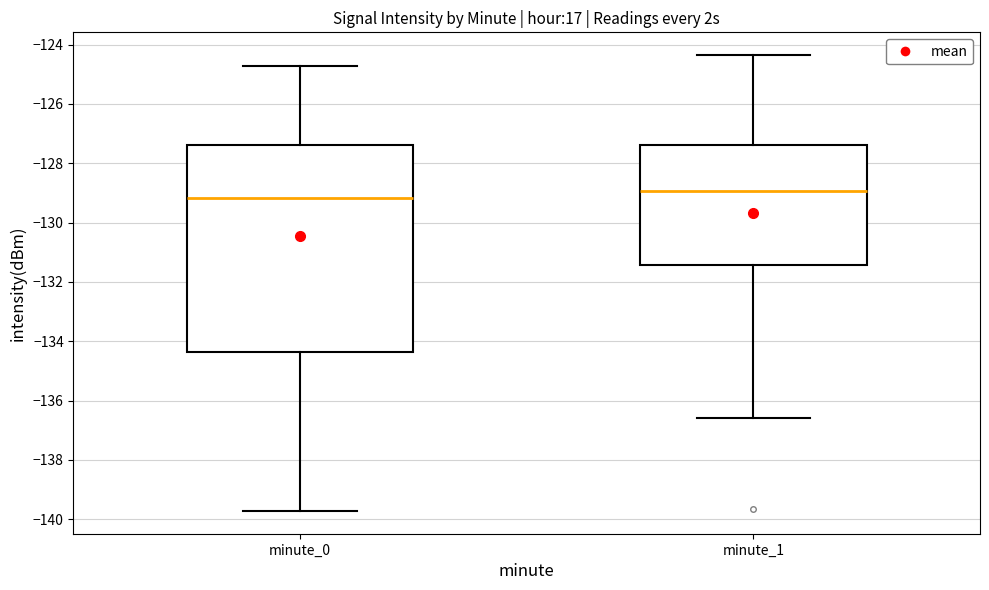

Reading left to right, read every box against the y-axis: the position of its median line, the range the box covers, and the ends of its whiskers. The values are not printed on the chart, so give them approximately, as read against the axis.

minute_0: median -129.2, box -134.4 to -127.4, whiskers -139.8 to -124.8
minute_1: median -129.0, box -131.4 to -127.4, whiskers -136.6 to -124.4